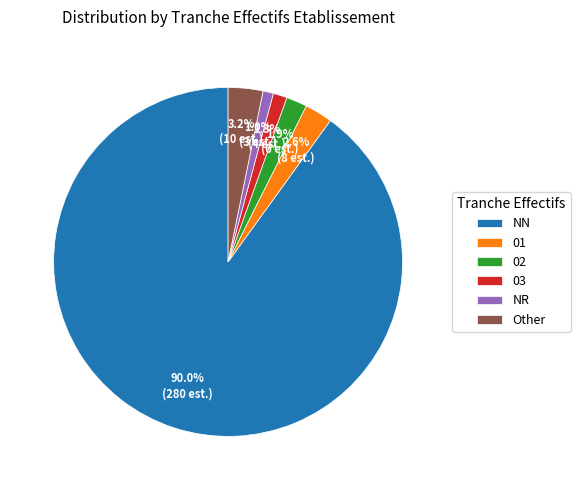

Approximately how many times larger is the value at 03 compared to Other?

0.4